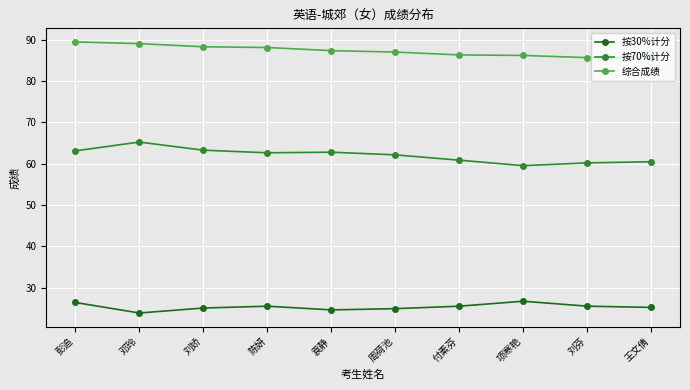

At which category does the chart reach its minimum across all series?

邓玲